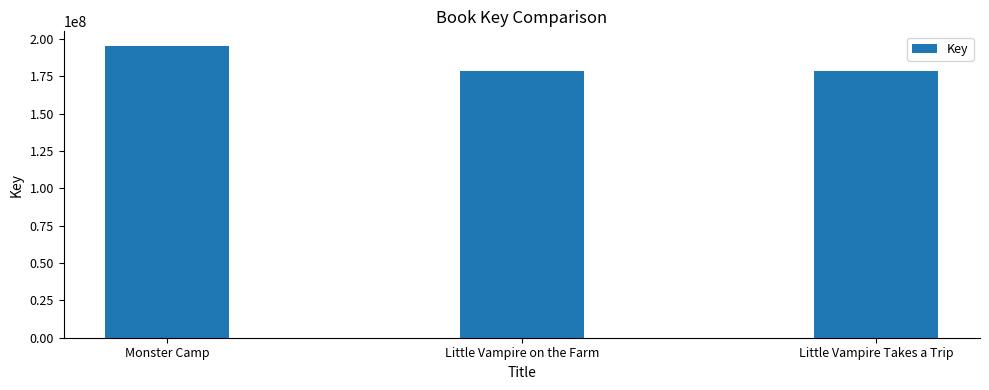

Which label corresponds to the largest value in the chart?

Monster Camp